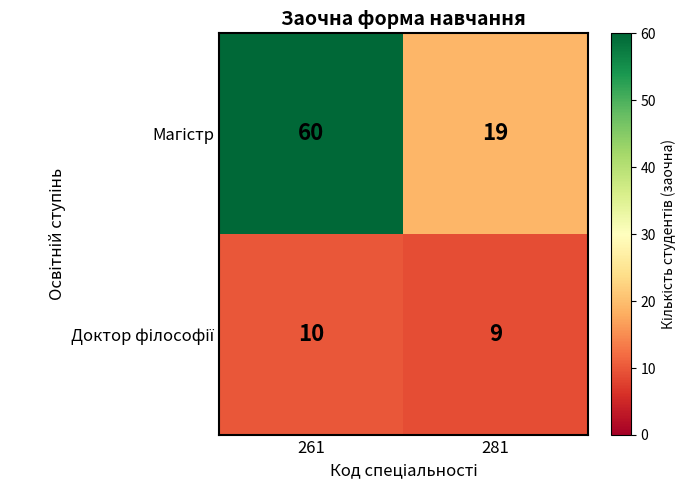

At which category is the sum across all series the highest?

261